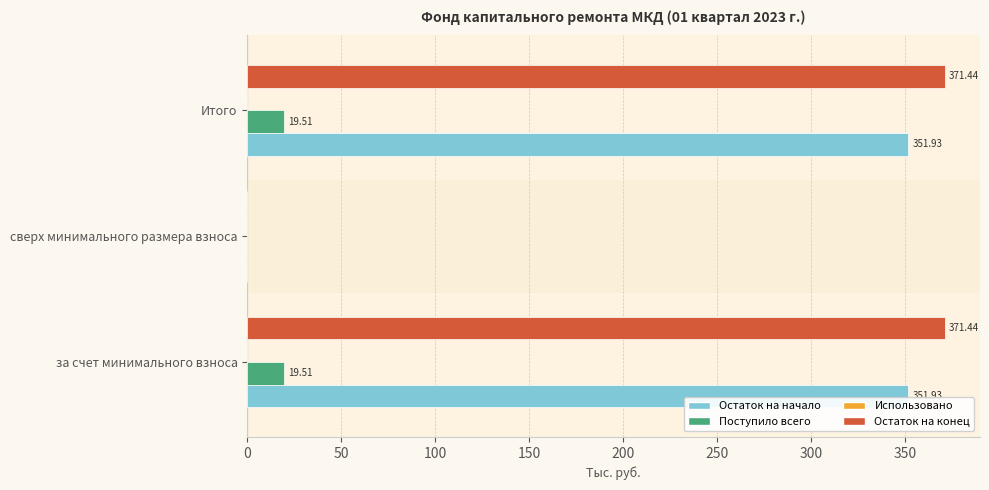

What is the sum of all Остаток на начало values?

703.9